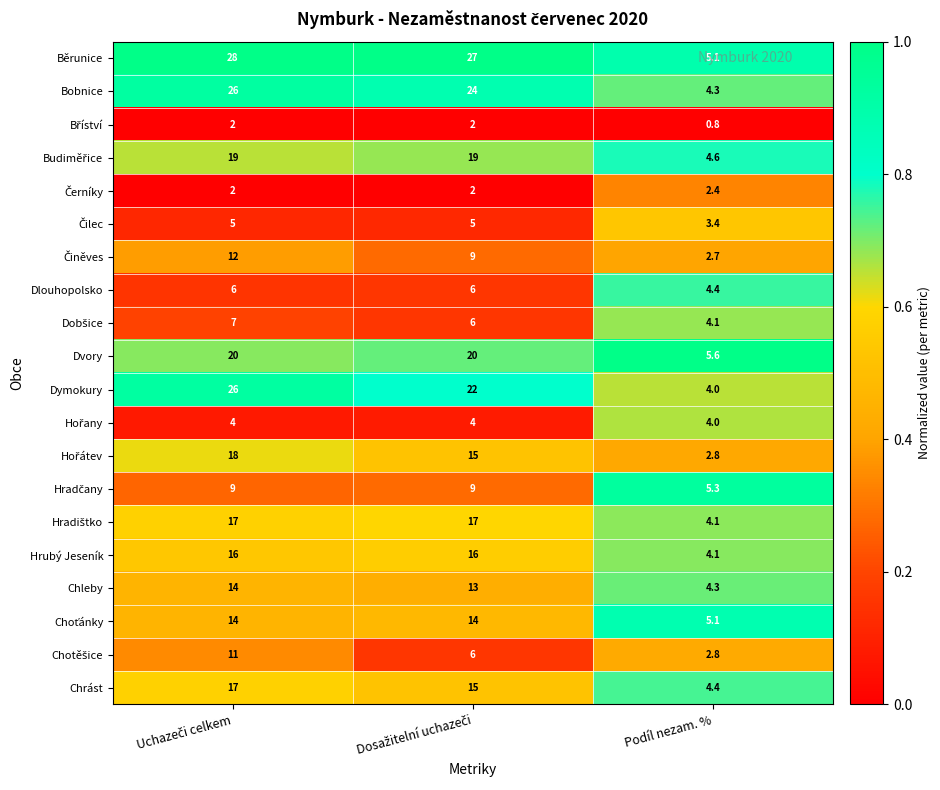

What is the smallest value displayed?

0.8